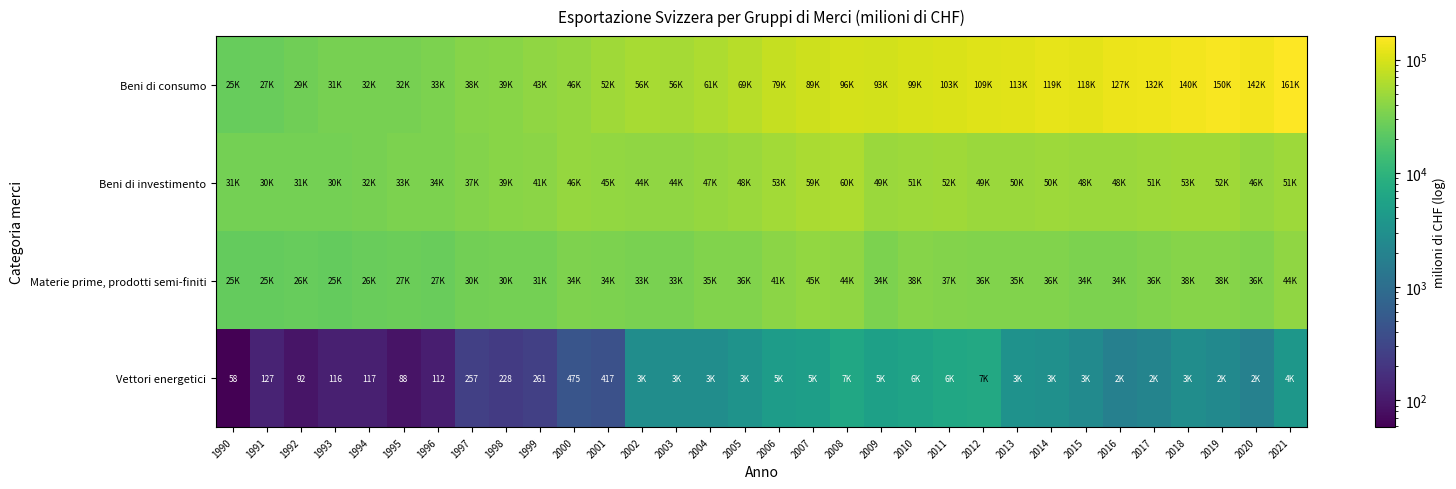

What is the highest value of the Materie prime, prodotti semi-finiti series?

45161